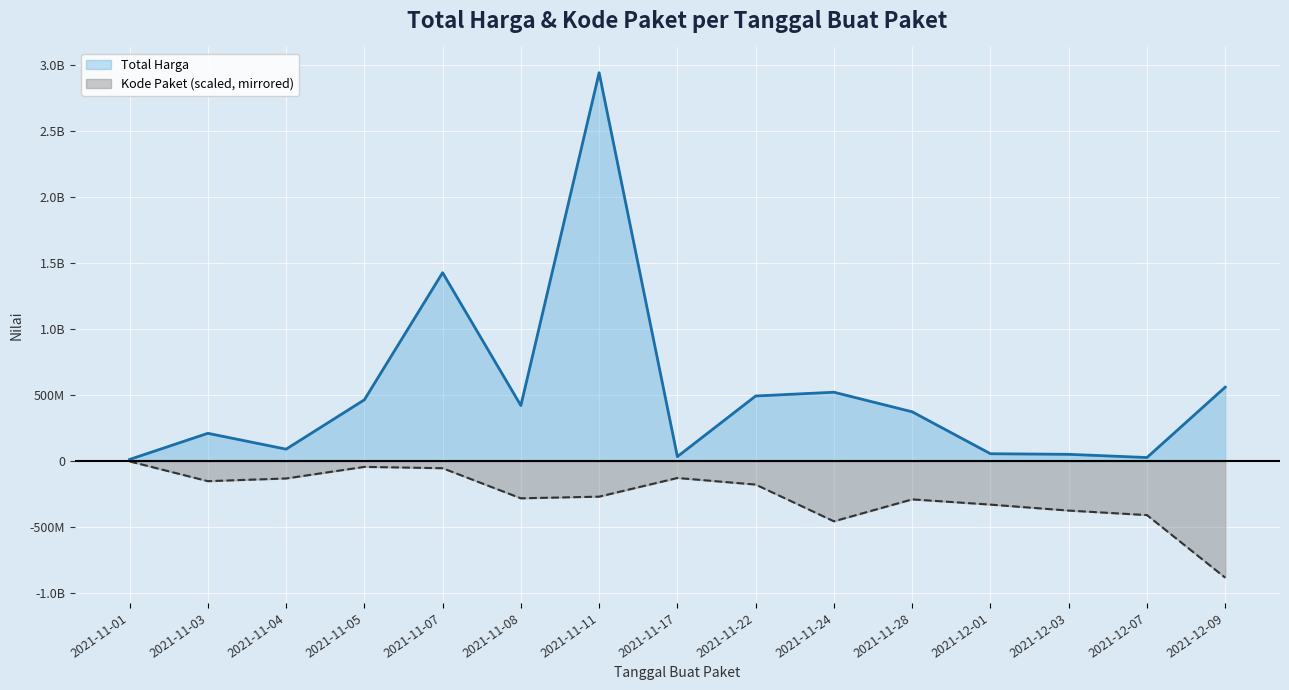

In Total Harga, how many points are higher than both neighbors (excluding endpoints)?

4